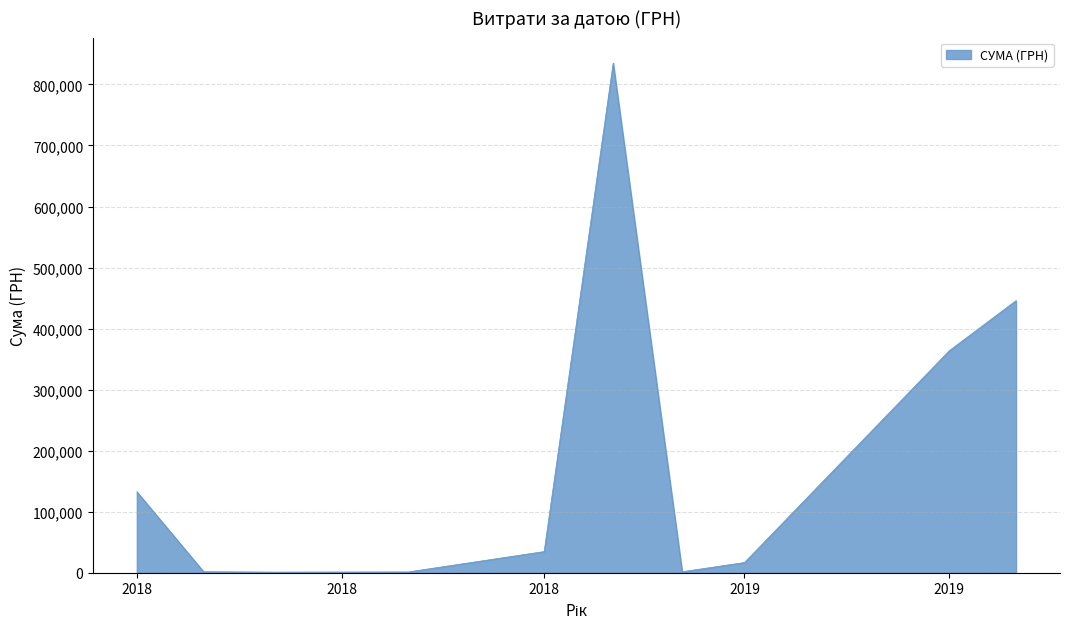

What is the difference between the maximum and minimum values?

834035.0